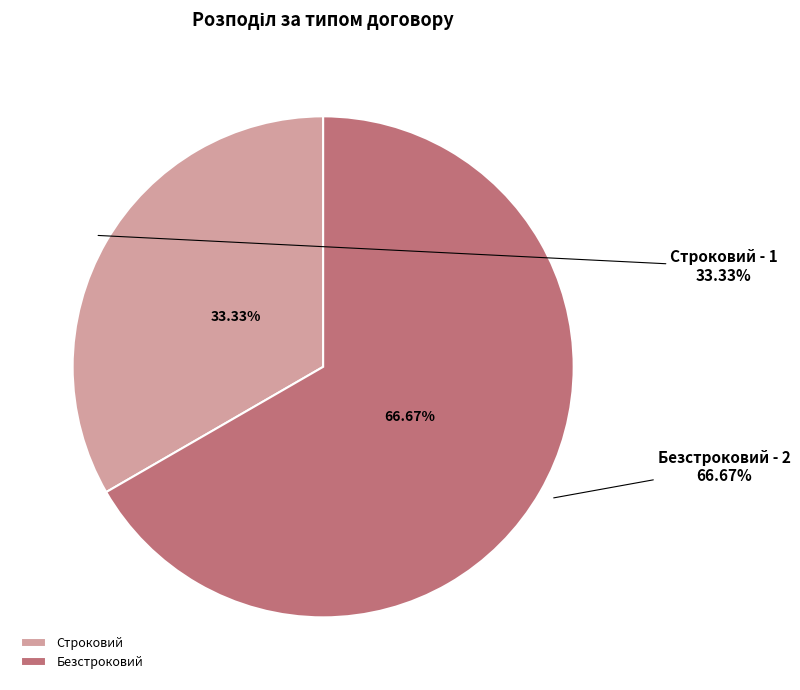

To the nearest percent, what portion does Безстроковий represent?

67%